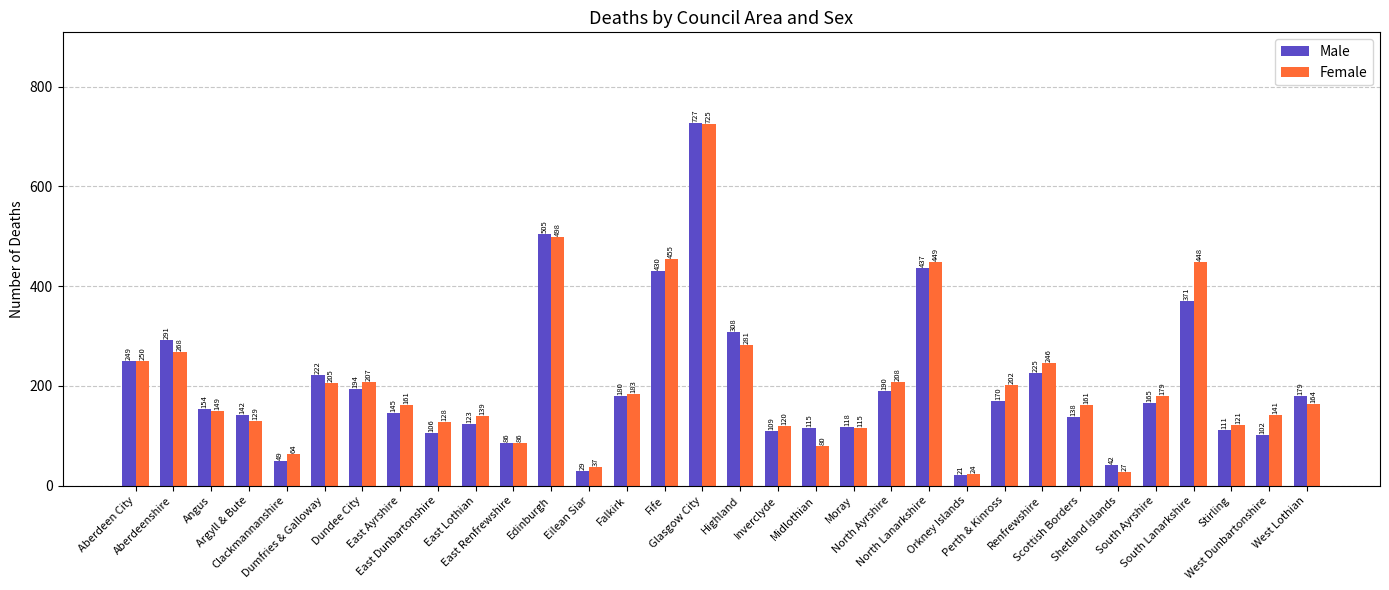

Reading right to left, extract all data points from this chart.

Male: West Lothian=179	West Dunbartonshire=102	Stirling=111	South Lanarkshire=371	South Ayrshire=165	Shetland Islands=42	Scottish Borders=138	Renfrewshire=225	Perth & Kinross=170	Orkney Islands=21	North Lanarkshire=437	North Ayrshire=190	Moray=118	Midlothian=115	Inverclyde=109	Highland=308	Glasgow City=727	Fife=430	Falkirk=180	Eilean Siar=29	Edinburgh=505	East Renfrewshire=86	East Lothian=123	East Dunbartonshire=106	East Ayrshire=145	Dundee City=194	Dumfries & Galloway=222	Clackmannanshire=49	Argyll & Bute=142	Angus=154	Aberdeenshire=291	Aberdeen City=249
Female: West Lothian=164	West Dunbartonshire=141	Stirling=121	South Lanarkshire=448	South Ayrshire=179	Shetland Islands=27	Scottish Borders=161	Renfrewshire=246	Perth & Kinross=202	Orkney Islands=24	North Lanarkshire=449	North Ayrshire=208	Moray=115	Midlothian=80	Inverclyde=120	Highland=281	Glasgow City=725	Fife=455	Falkirk=183	Eilean Siar=37	Edinburgh=498	East Renfrewshire=86	East Lothian=139	East Dunbartonshire=128	East Ayrshire=161	Dundee City=207	Dumfries & Galloway=205	Clackmannanshire=64	Argyll & Bute=129	Angus=149	Aberdeenshire=268	Aberdeen City=250